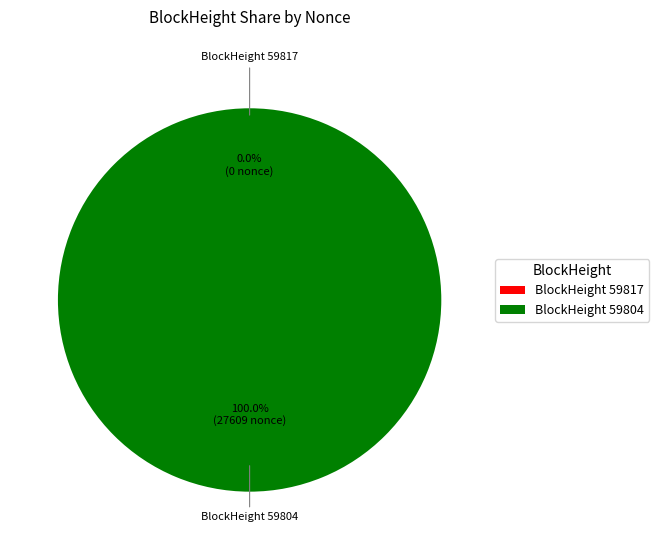

What is the majority slice?

BlockHeight 59804